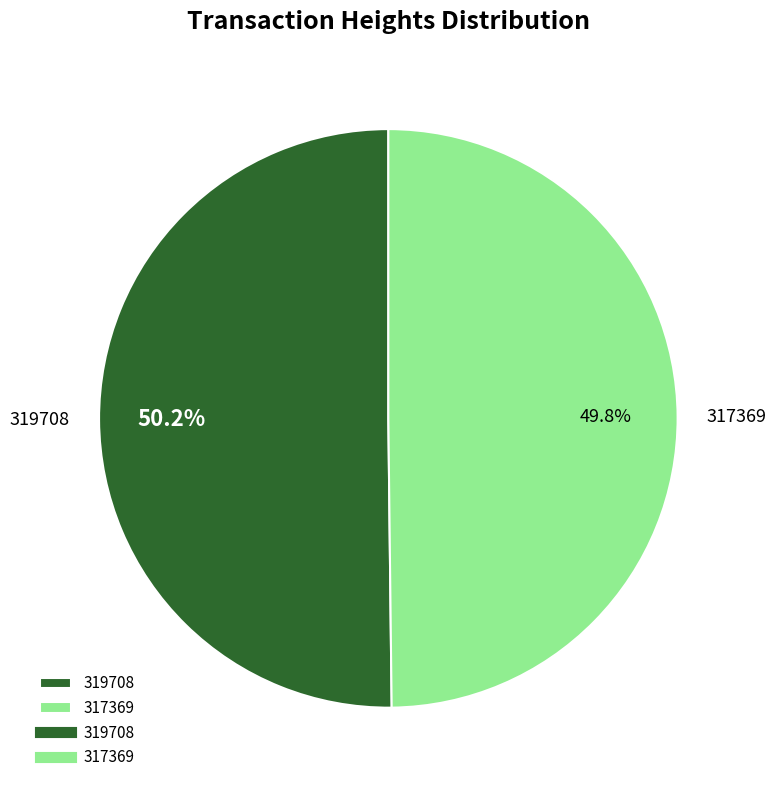

To the nearest percent, what is the average slice percentage?

50%